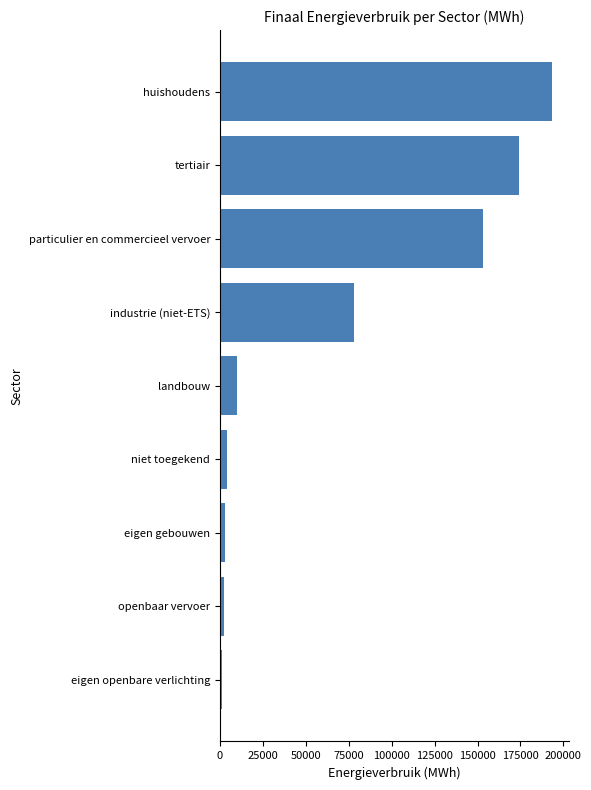

Is it true that the value at industrie (niet-ETS) is 133656.9?

False